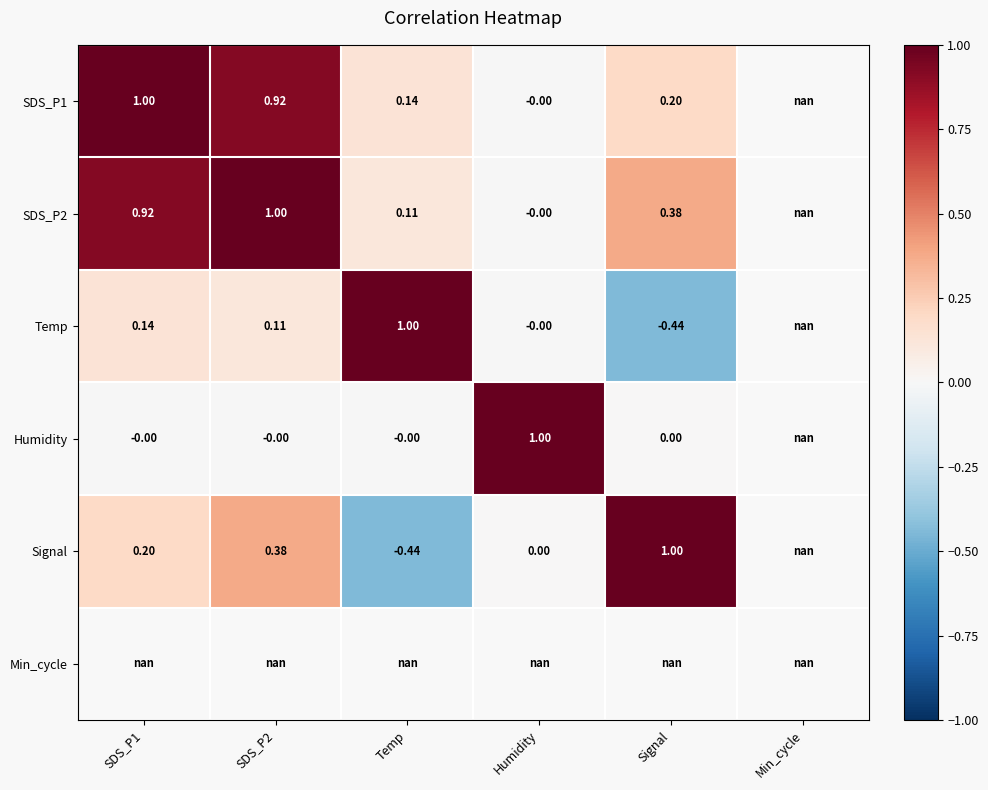

Is the value of Humidity at SDS_P1 greater than the value of SDS_P2 at Signal?

No